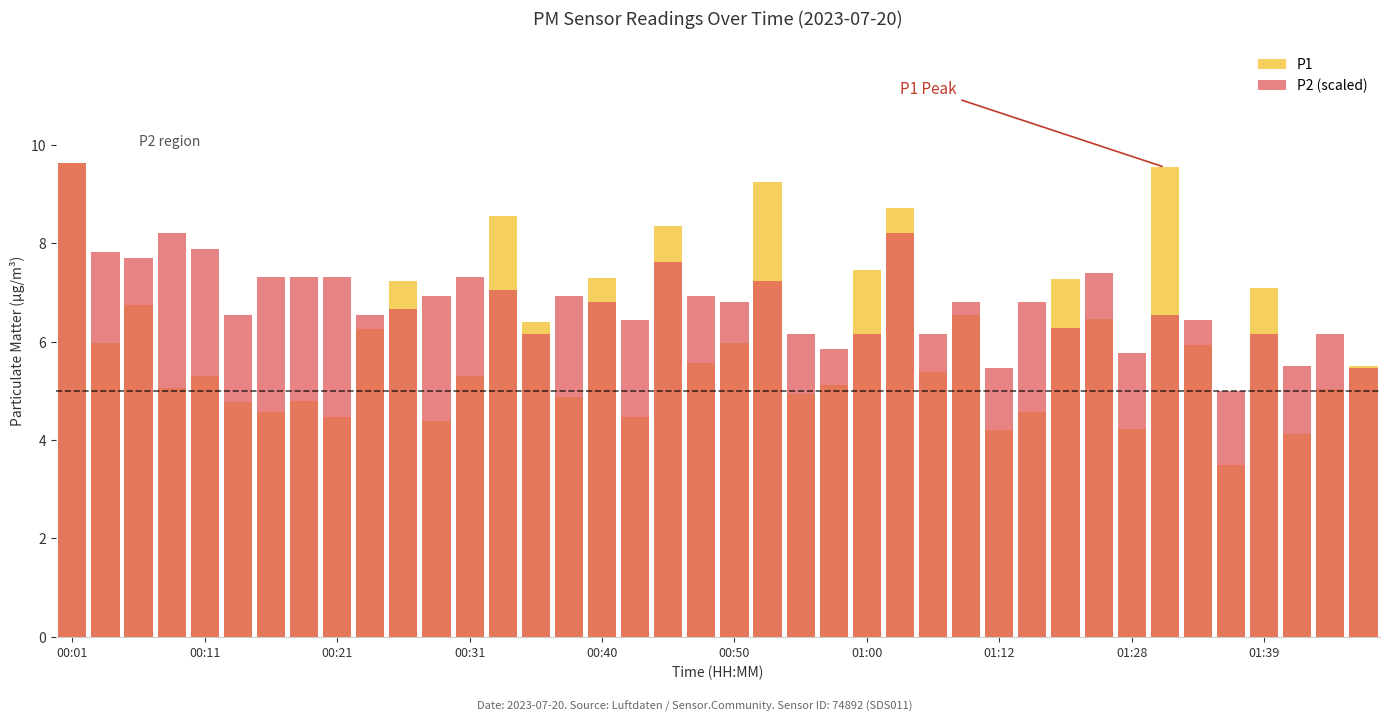

List the series in order of their overall mean, highest first.

P2 (scaled), P1